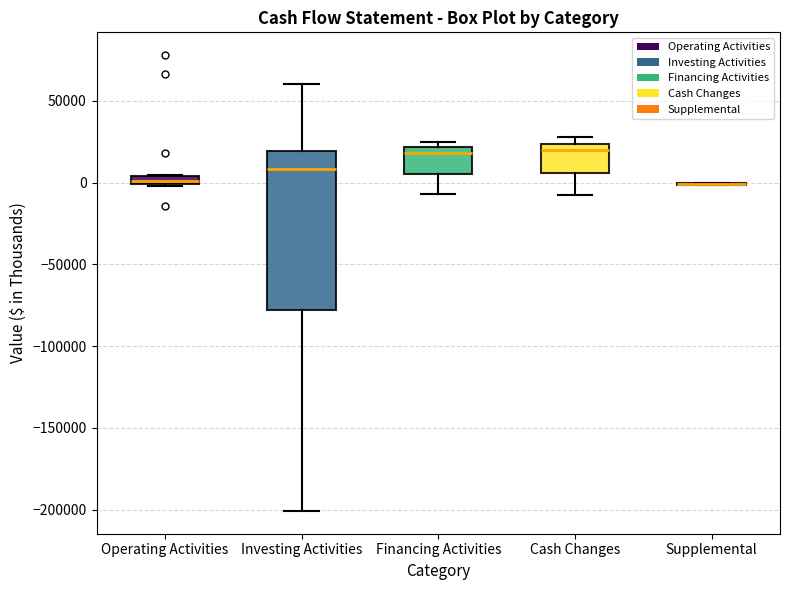

Which box is the tallest, from its lower edge to its upper edge?

Investing Activities